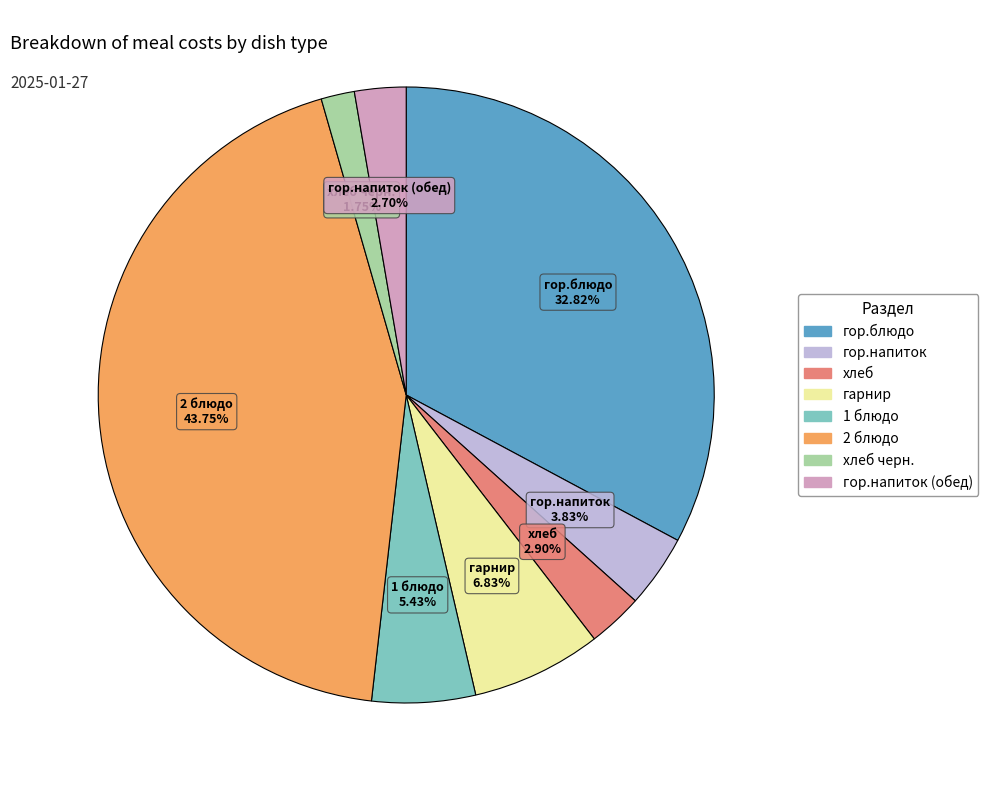

Is there any slice that represents more than half of the pie?

No